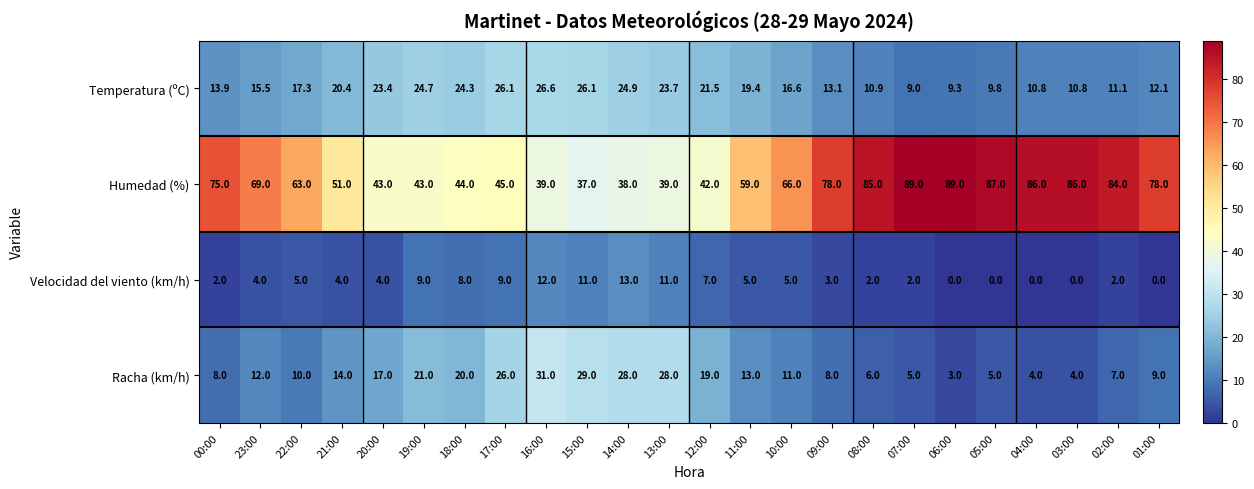

Is it true that Temperatura (ºC) equals 5.2 at 22:00?

False